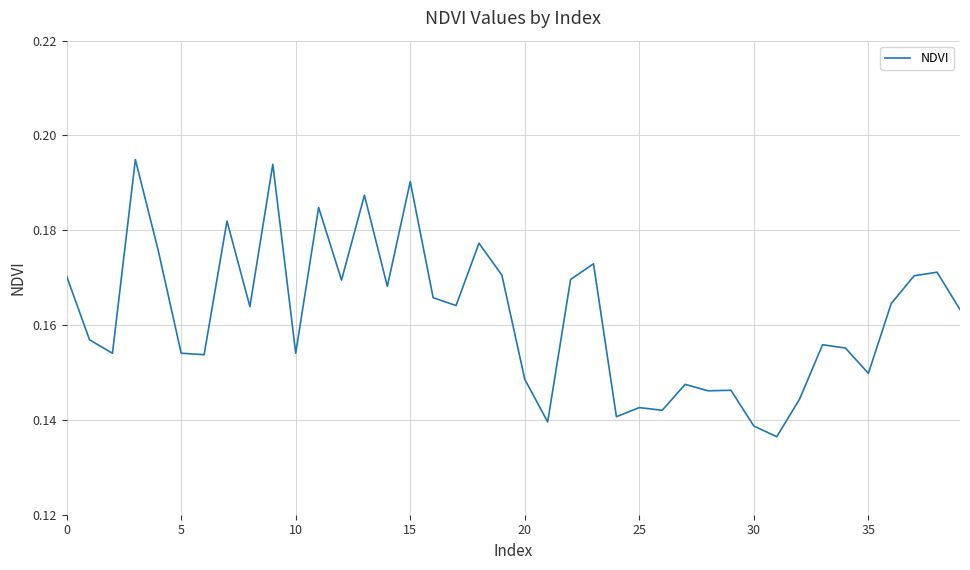

Which label corresponds to the smallest value in the chart?

31